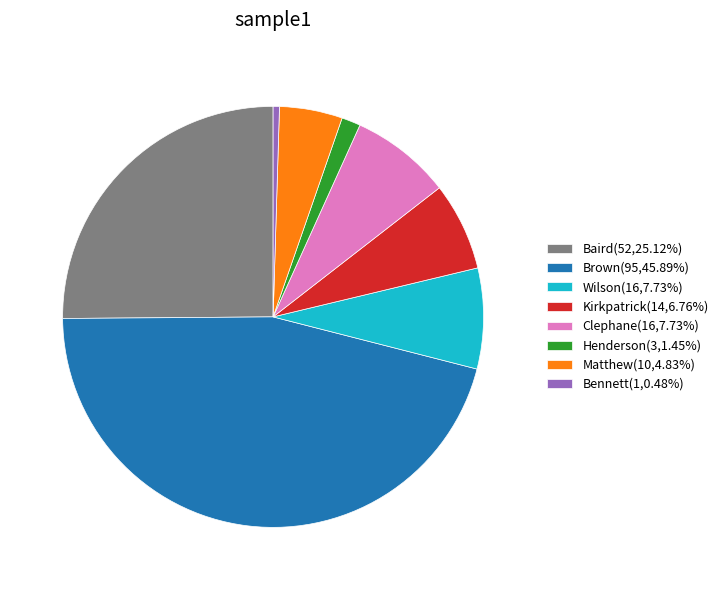

Is the sum of Clephane(16,7.73%) and Wilson(16,7.73%) greater than half?

No